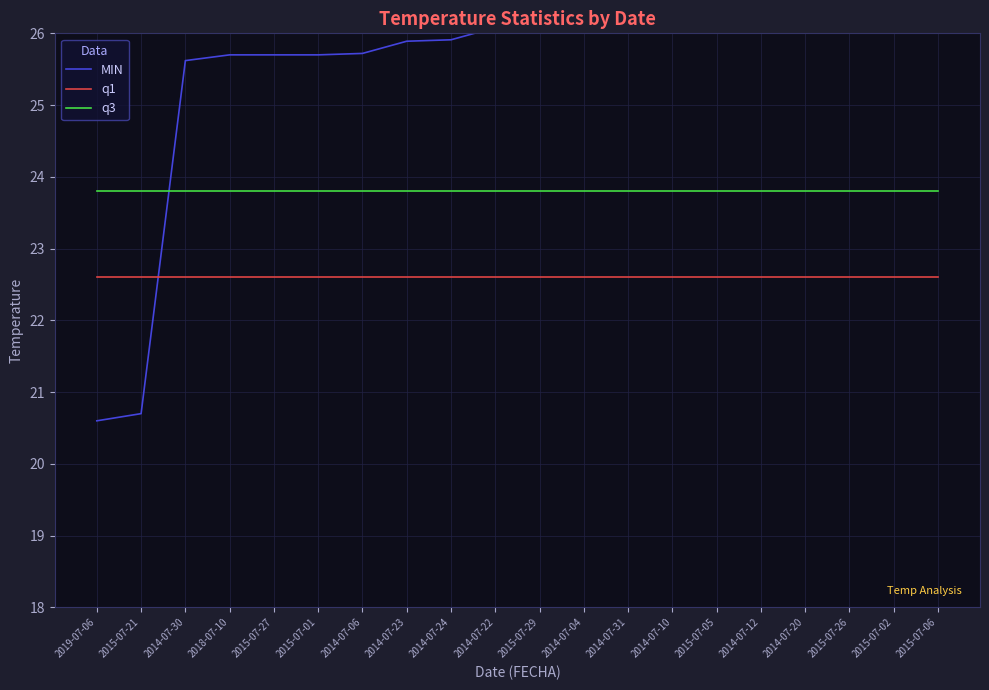

Where do MIN and q3 first cross each other?

2015-07-21 and 2014-07-30